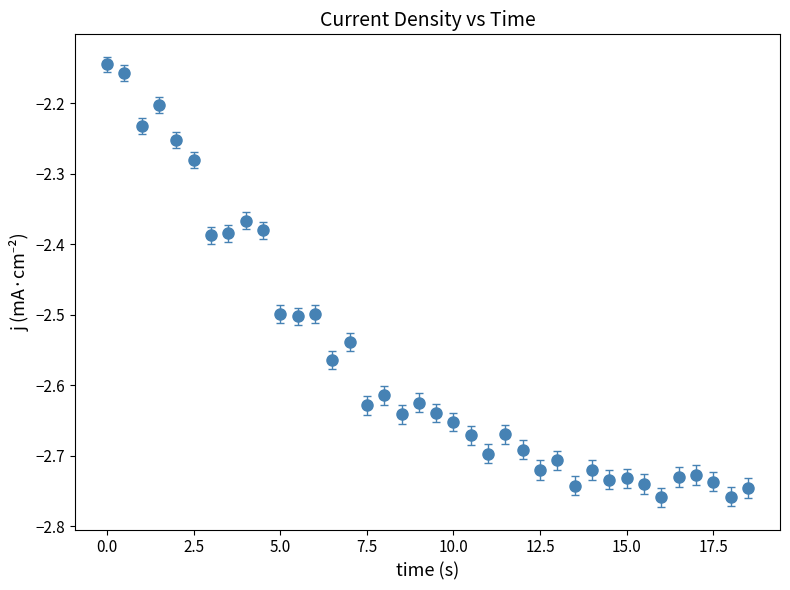

True or false: the data has more than 1 interior local peaks.

True